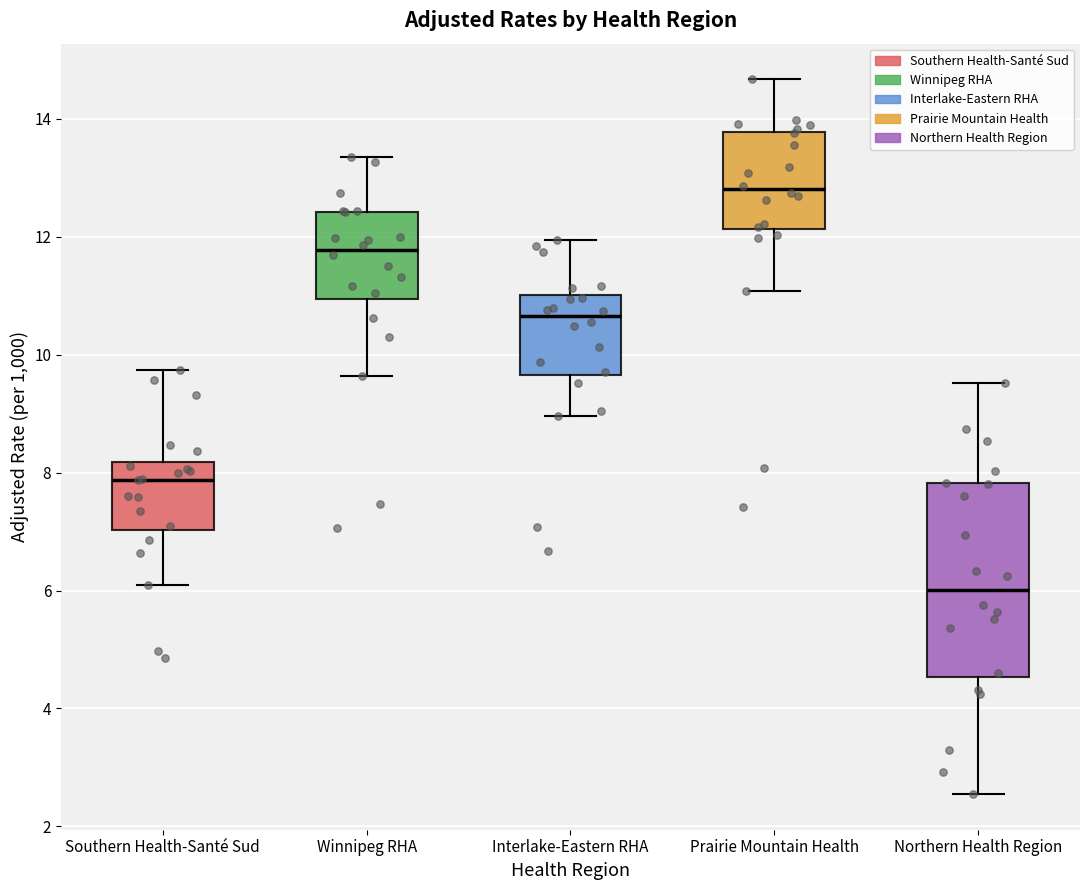

Reading left to right, read every box against the y-axis: the position of its median line, the range the box covers, and the ends of its whiskers. The values are not printed on the chart, so give them approximately, as read against the axis.

Southern Health-Santé Sud: median 7.8, box 7.0 to 8.2, whiskers 6.0 to 9.8
Winnipeg RHA: median 11.8, box 11.0 to 12.4, whiskers 9.6 to 13.4
Interlake-Eastern RHA: median 10.6, box 9.6 to 11.0, whiskers 9.0 to 12.0
Prairie Mountain Health: median 12.8, box 12.2 to 13.8, whiskers 11.0 to 14.6
Northern Health Region: median 6.0, box 4.6 to 7.8, whiskers 2.6 to 9.6